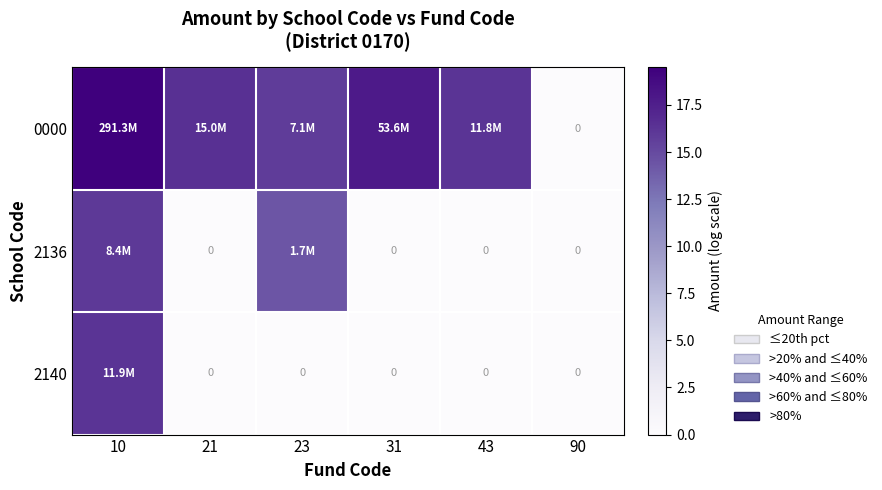

The value of 2140 at 21 is 0.0. True or false?

True